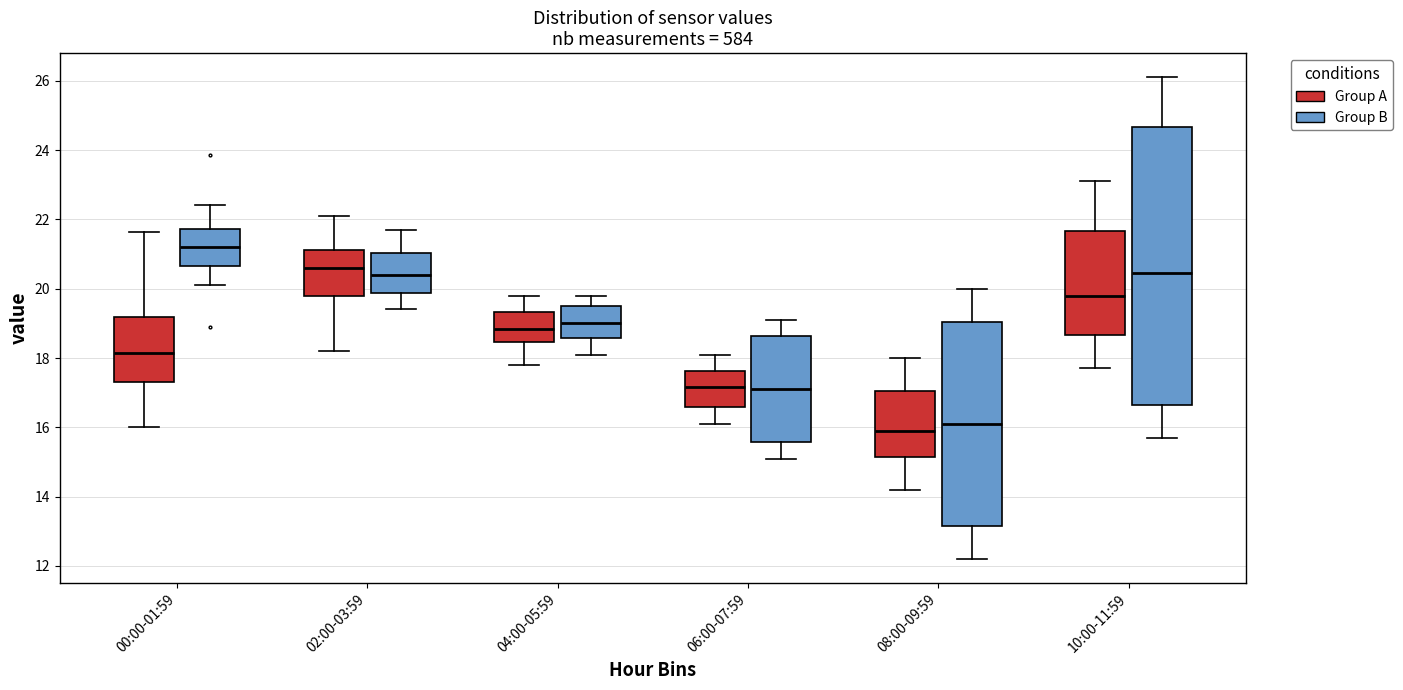

Reading left to right, read every box against the y-axis: the position of its median line, the range the box covers, and the ends of its whiskers. The values are not printed on the chart, so give them approximately, as read against the axis.

00:00-01:59 (Group A): median 18.2, box 17.4 to 19.2, whiskers 16.0 to 21.6
00:00-01:59 (Group B): median 21.2, box 20.6 to 21.8, whiskers 20.2 to 22.4
02:00-03:59 (Group A): median 20.6, box 19.8 to 21.2, whiskers 18.2 to 22.2
02:00-03:59 (Group B): median 20.4, box 19.8 to 21.0, whiskers 19.4 to 21.8
04:00-05:59 (Group A): median 18.8, box 18.4 to 19.4, whiskers 17.8 to 19.8
04:00-05:59 (Group B): median 19.0, box 18.6 to 19.6, whiskers 18.2 to 19.8
06:00-07:59 (Group A): median 17.2, box 16.6 to 17.6, whiskers 16.2 to 18.2
06:00-07:59 (Group B): median 17.2, box 15.6 to 18.6, whiskers 15.2 to 19.2
08:00-09:59 (Group A): median 16.0, box 15.2 to 17.0, whiskers 14.2 to 18.0
08:00-09:59 (Group B): median 16.2, box 13.2 to 19.0, whiskers 12.2 to 20.0
10:00-11:59 (Group A): median 19.8, box 18.6 to 21.6, whiskers 17.8 to 23.2
10:00-11:59 (Group B): median 20.4, box 16.6 to 24.6, whiskers 15.8 to 26.2